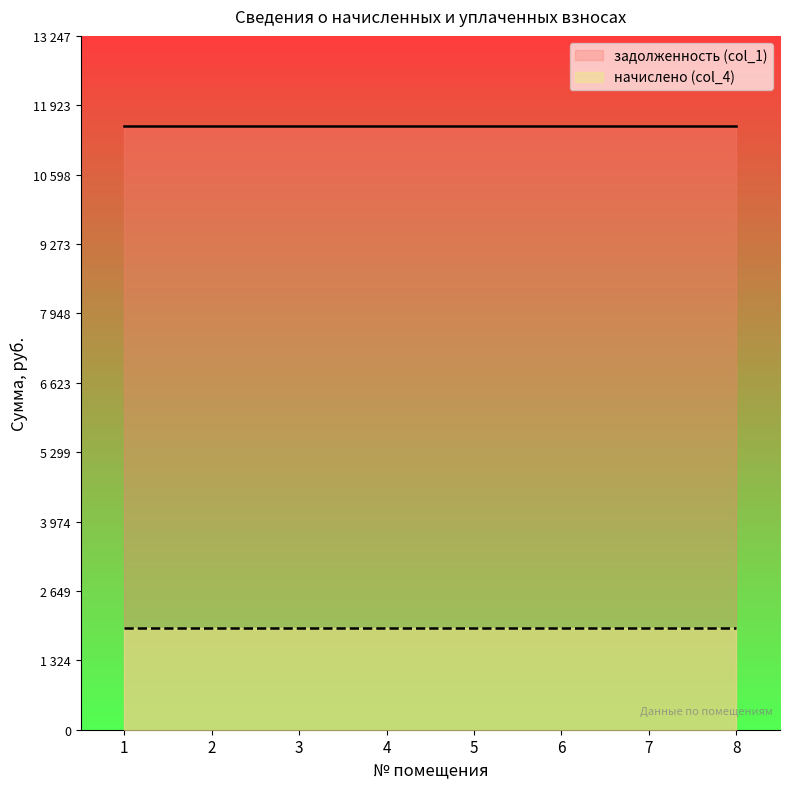

What is the value of the начислено (col_4) point at the 4th from the left?

1944